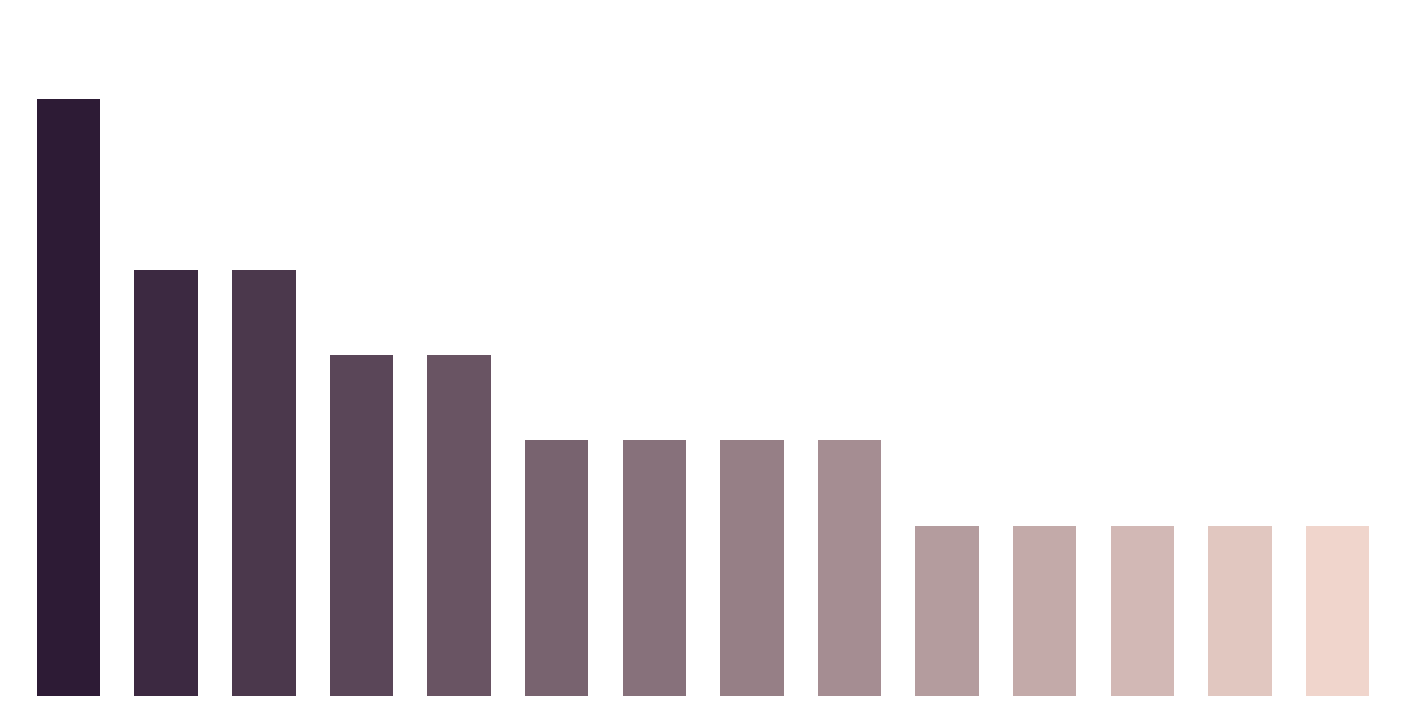

Does the chart contain any negative values?

No